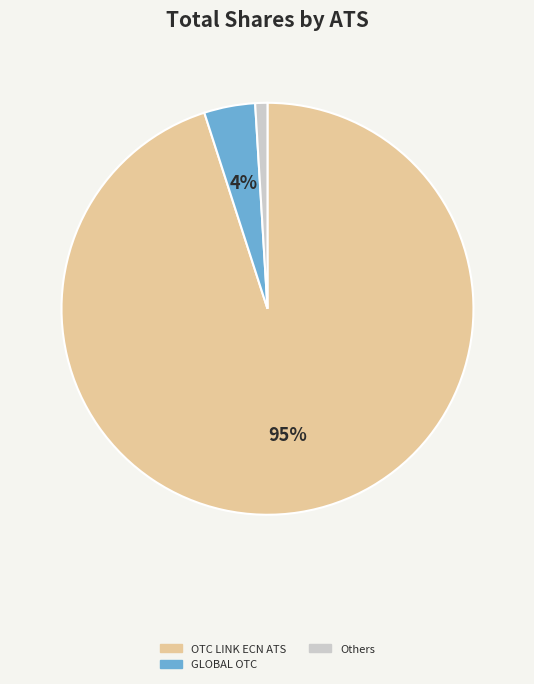

Does OTC LINK ECN ATS represent more than half of the total?

Yes